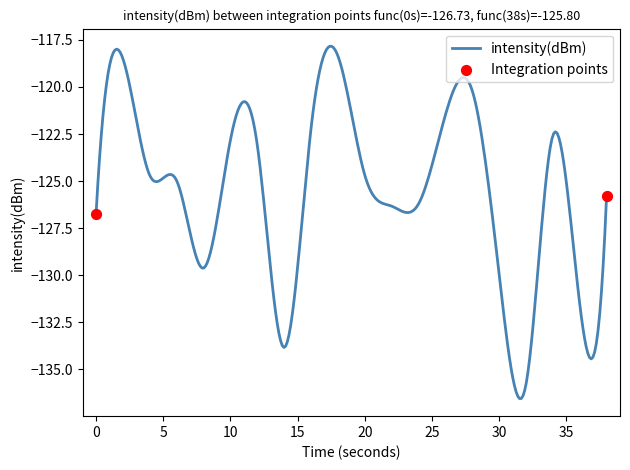

What is the smallest value displayed?

-136.6